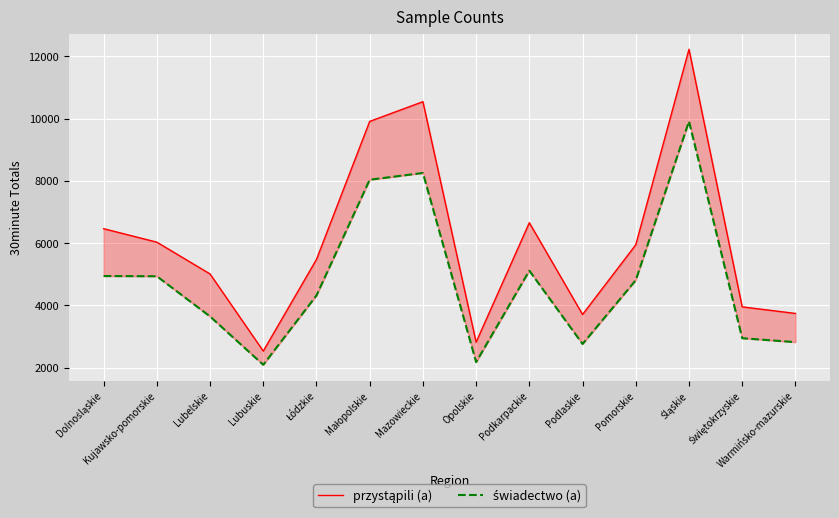

Is the value of przystąpili (a) at Małopolskie greater than the value of świadectwo (a) at Świętokrzyskie?

Yes